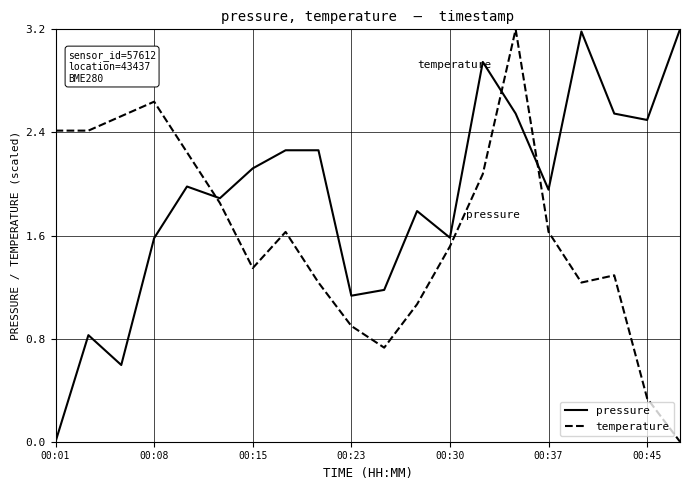

Which series ends up on top after the final intersection of pressure and temperature?

pressure